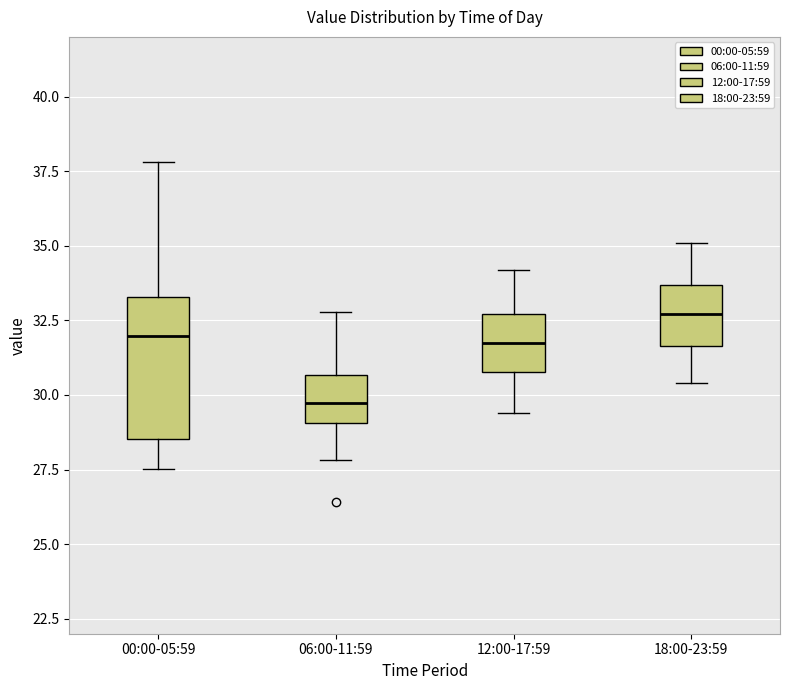

Comparing the boxes themselves (not the whiskers), which one is the tallest?

00:00-05:59